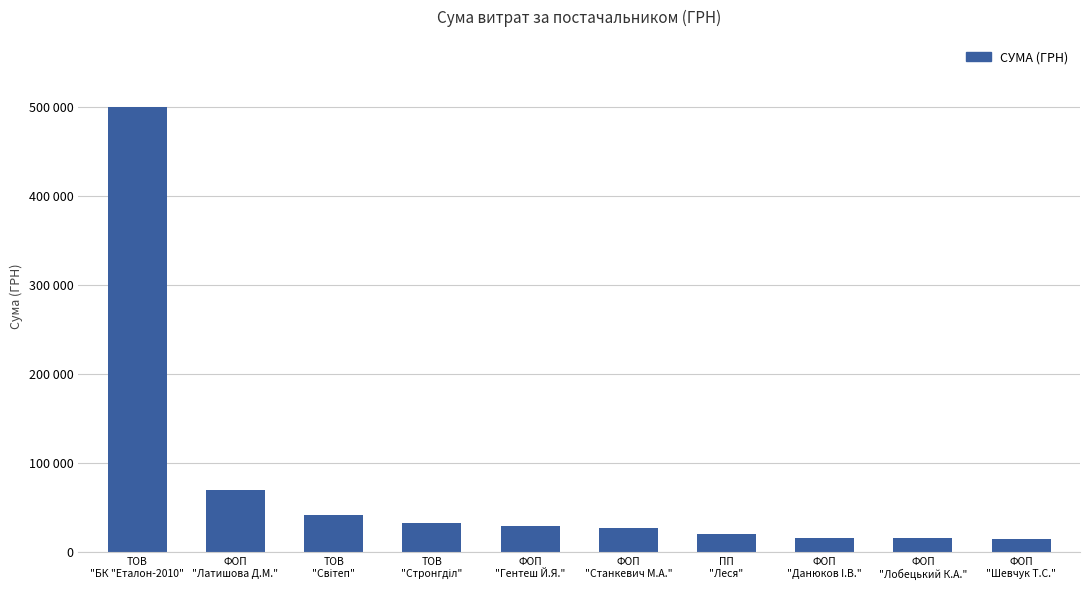

Count the number of data series in this chart.

1